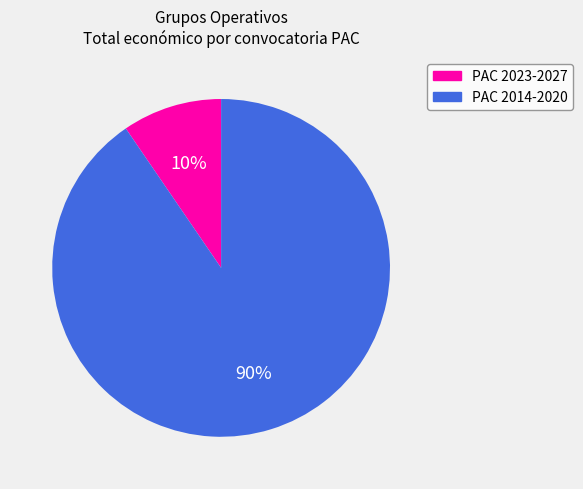

Does any single category account for the majority?

Yes